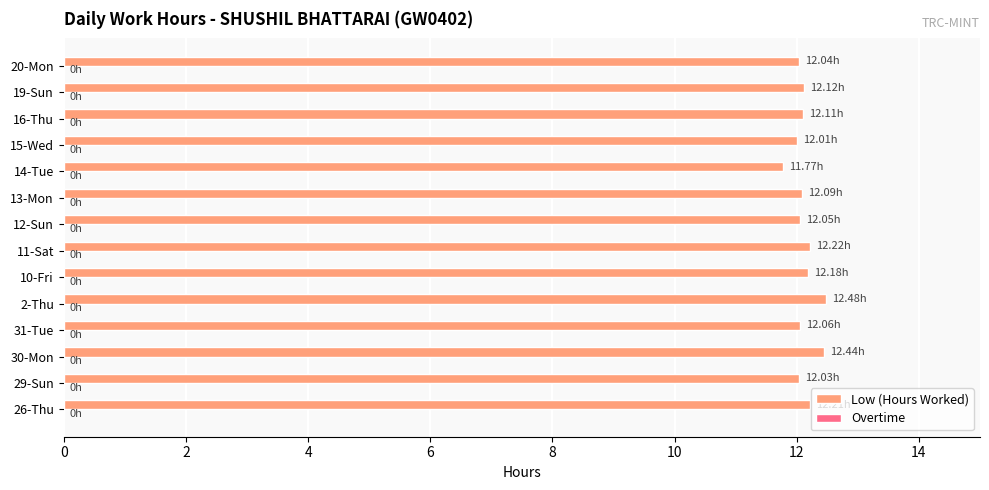

What is the ratio of the value at 19-Sun to the value at 15-Wed?

1.0